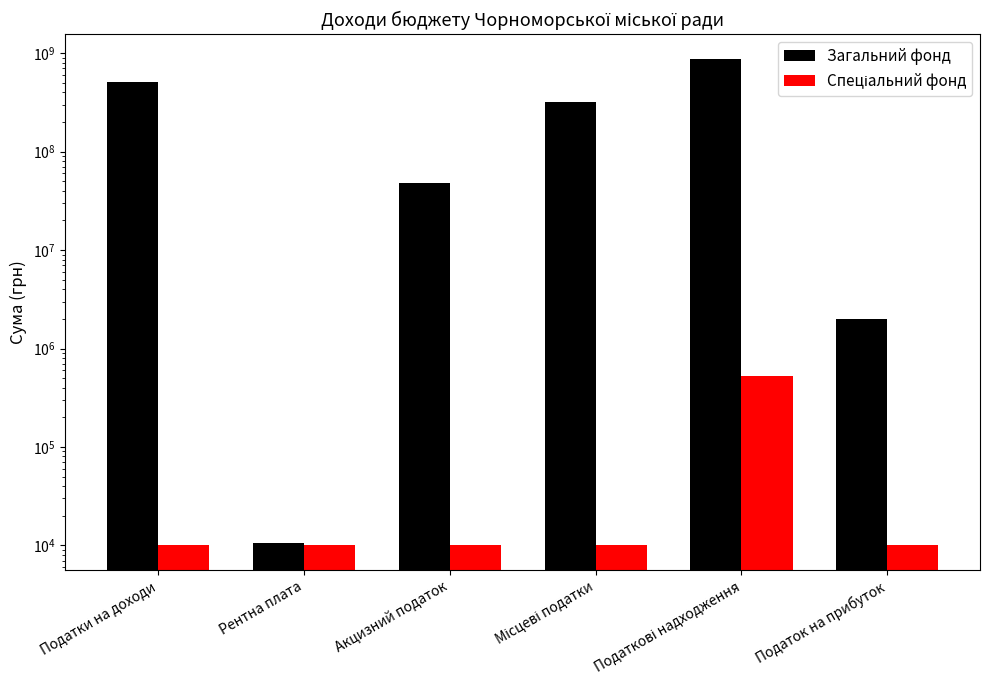

What is the label of the 2nd bar from the right?

Податкові надходження